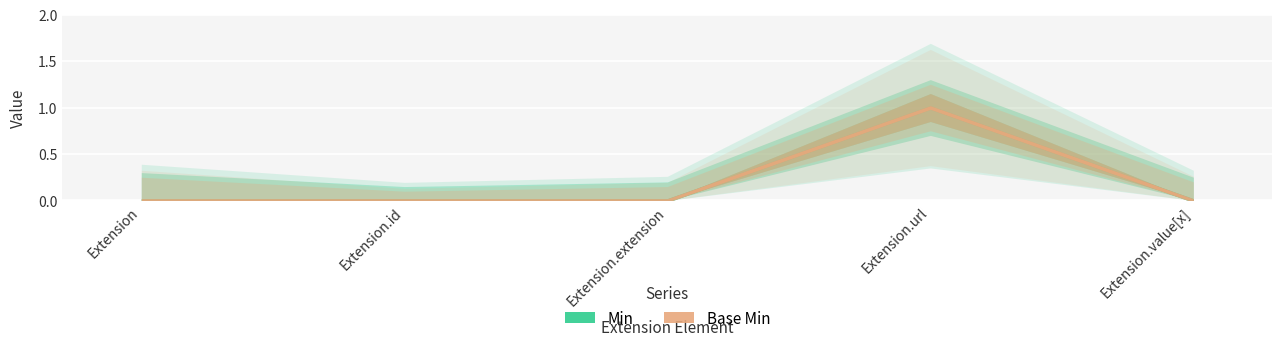

Which label corresponds to the largest value in the chart?

Extension.url